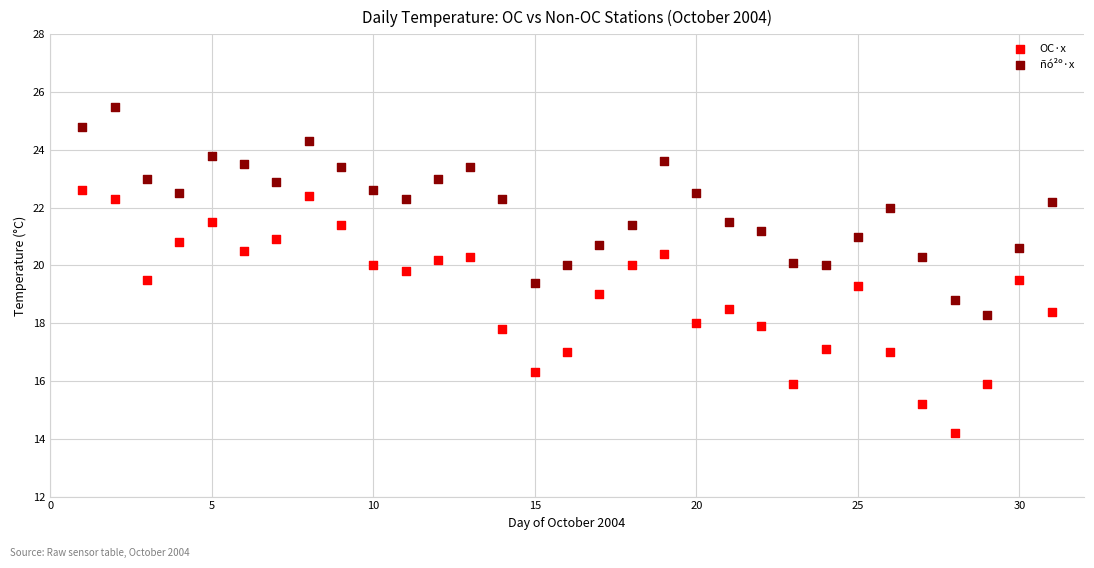

Which series has the widest spread of Y values?

OC·x